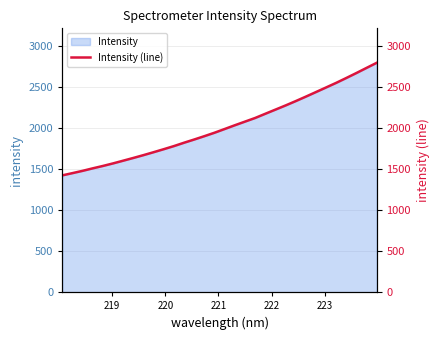

What position from the right is 219?

31